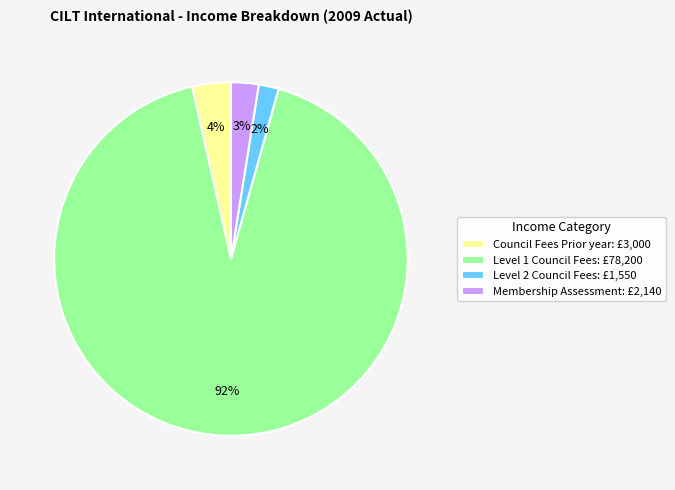

What is the largest slice in the pie chart?

Level 1 Council Fees: £78,200